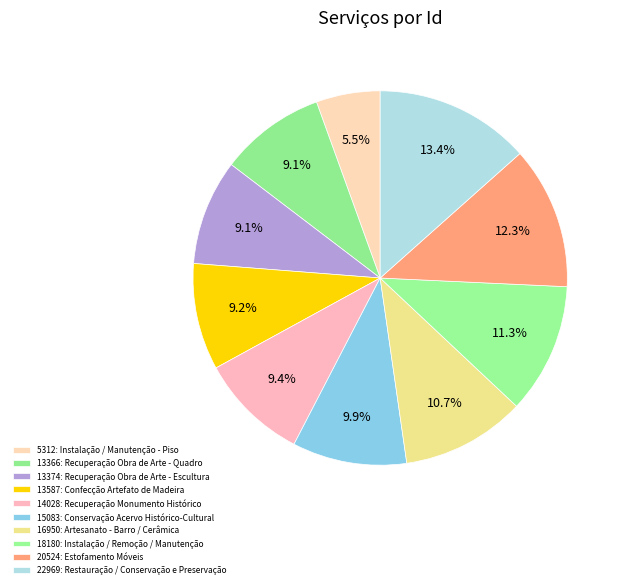

What percentage is the 13374: Recuperação Obra de Arte - Escultura slice, to the nearest percent?

9%